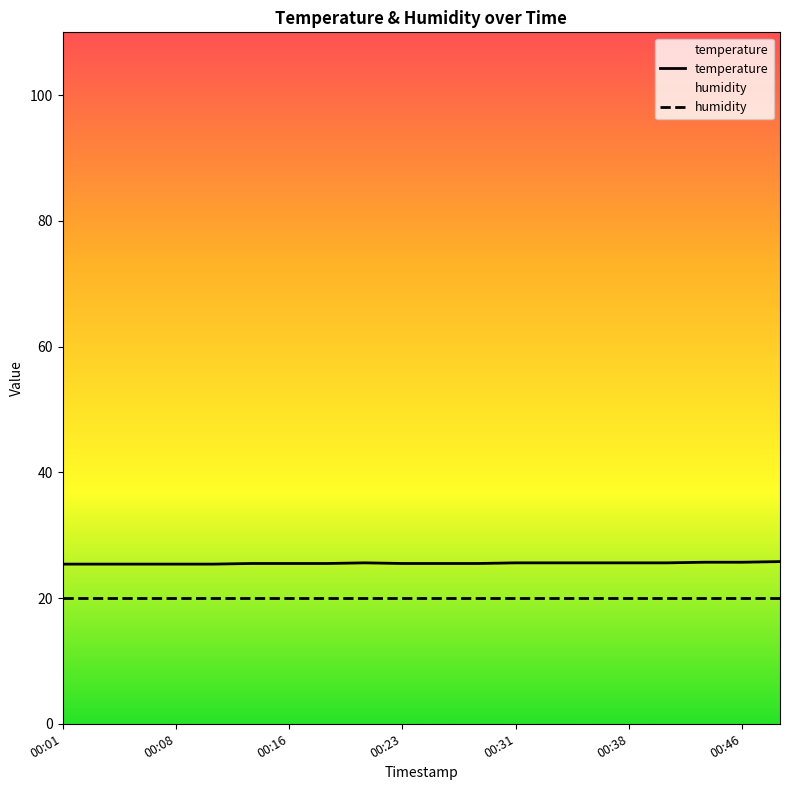

What is the total value across all series at 8?

45.6